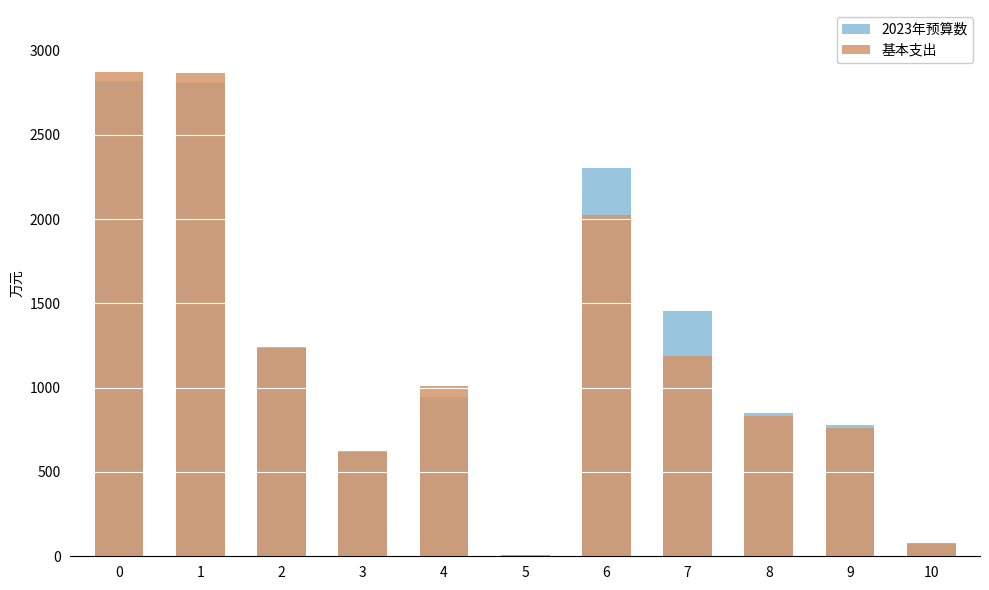

Does the chart contain stacked bars?

No